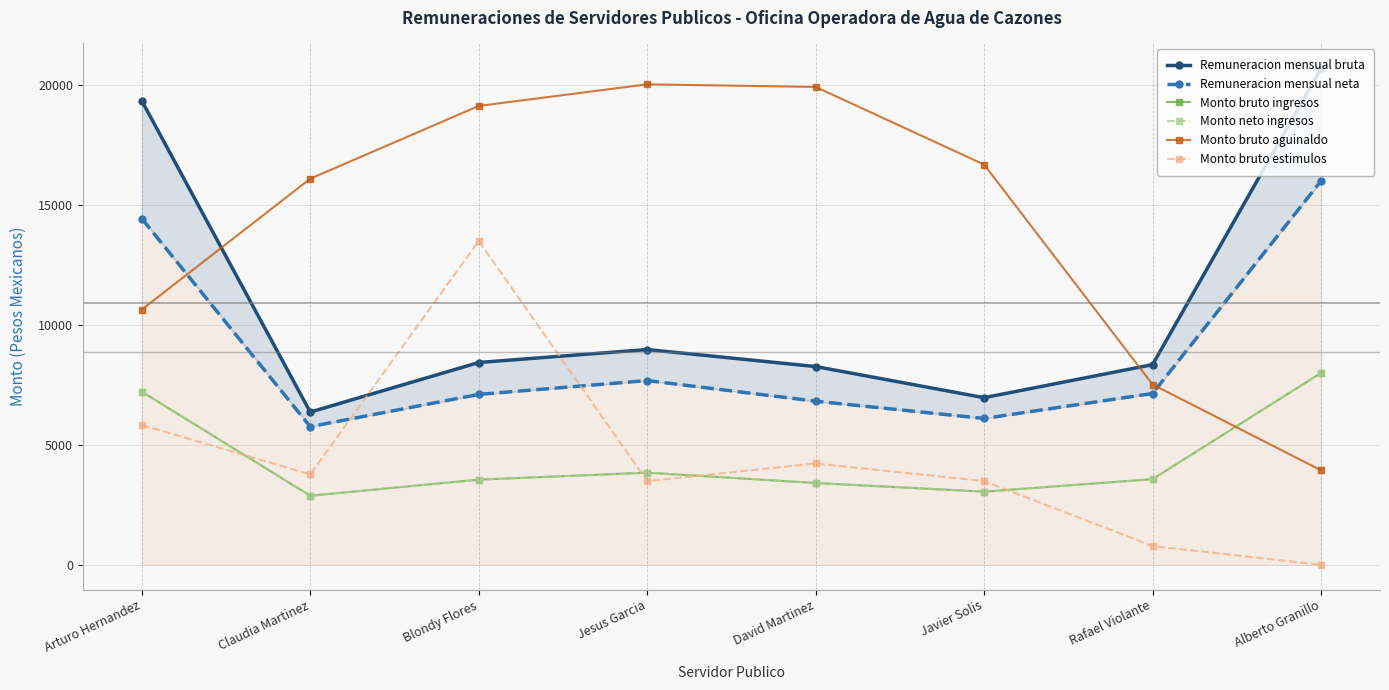

True or false: Remuneracion mensual bruta has a value of 8965.3 at Jesus Garcia.

True